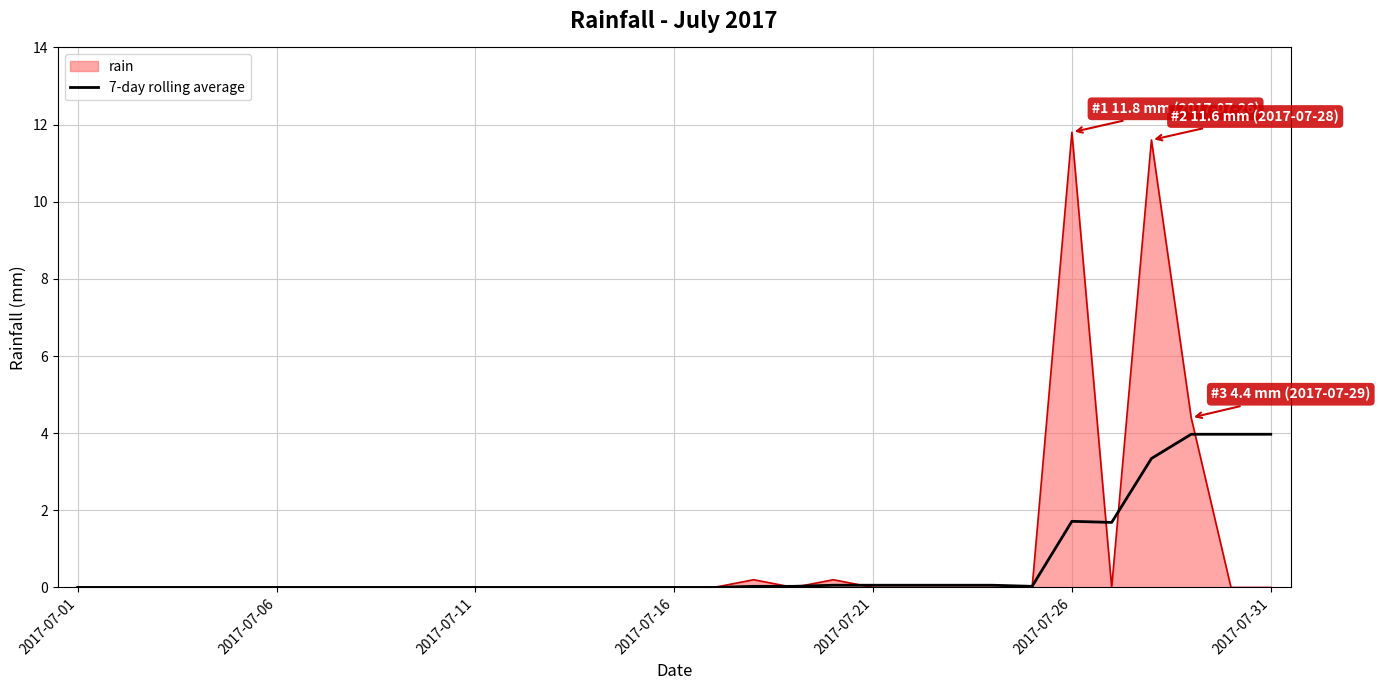

Which series has the widest spread of values?

rain